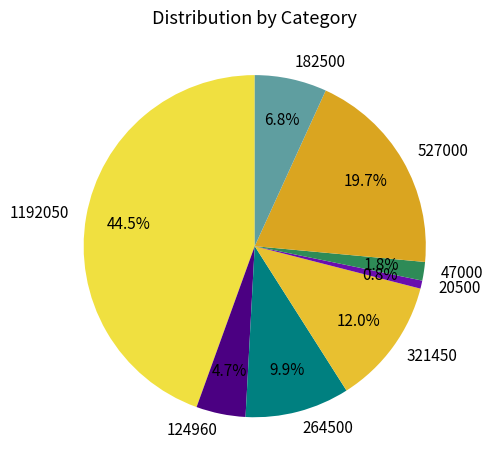

What percentage is the 124960 slice, to the nearest percent?

5%